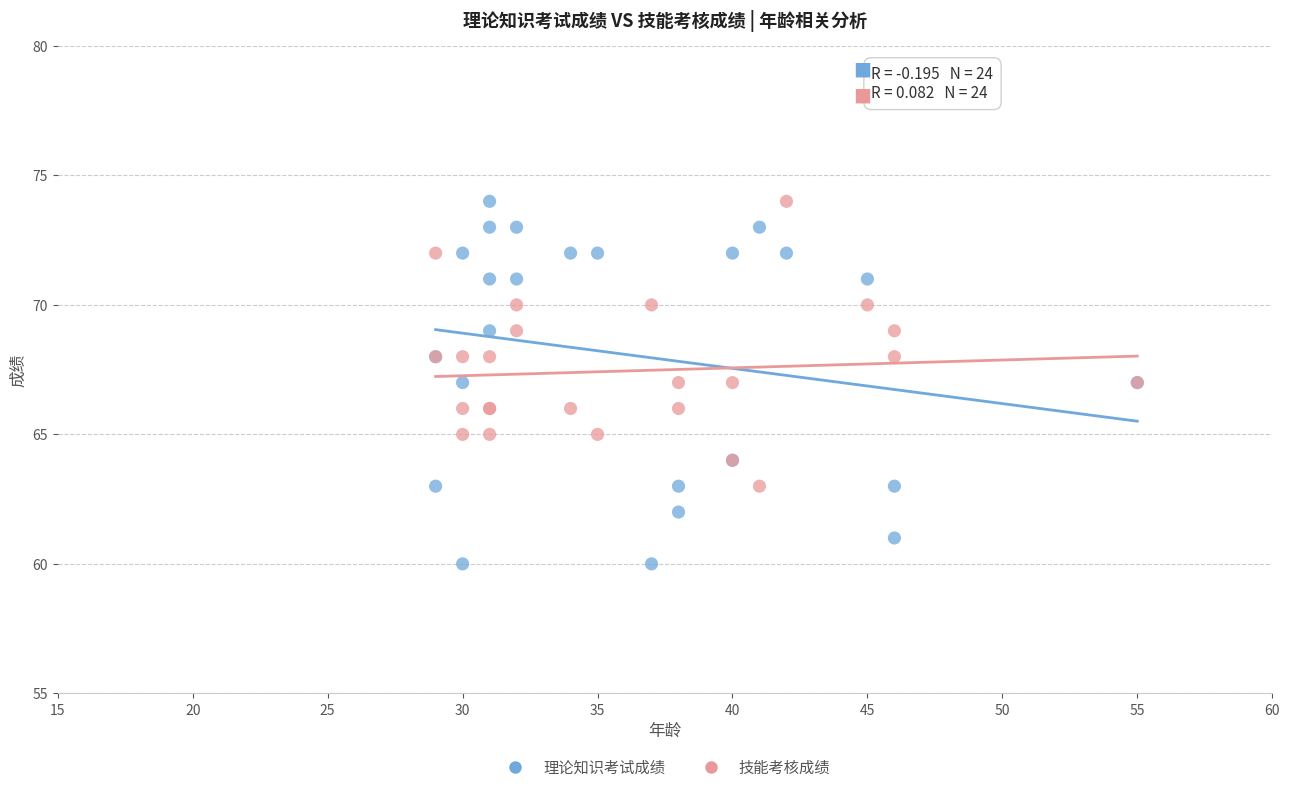

Which series contains the lowest Y value?

理论知识考试成绩